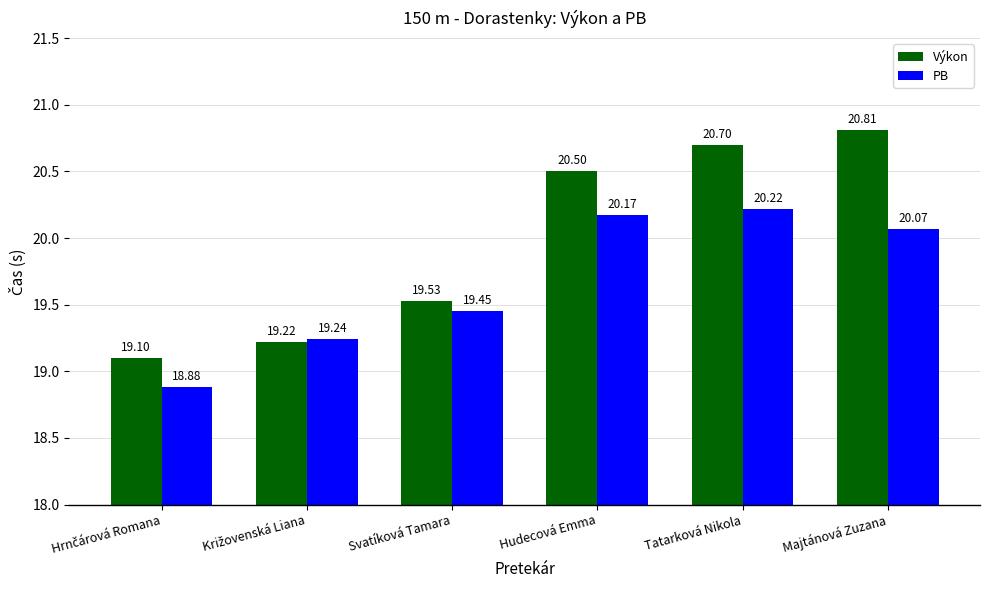

At which label does Výkon first exceed 20?

Hudecová Emma